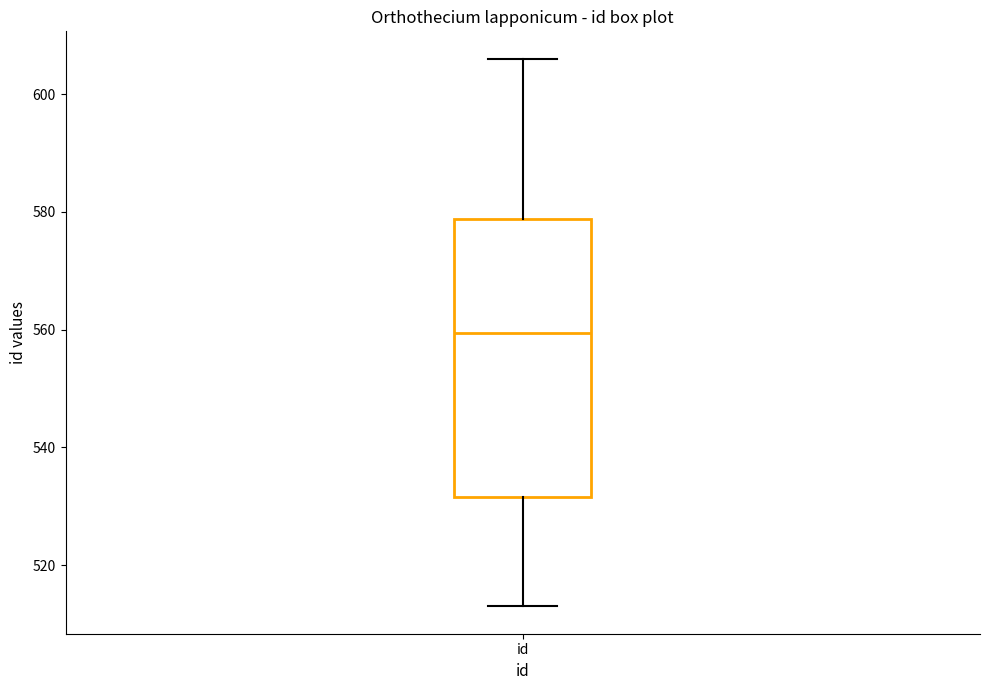

Transcribe this box plot: give where the median line is, the range the box spans, and where the two whiskers end, as read against the y-axis. The values are not printed on the chart, so give them approximately, as read against the axis.

median 560, box 532 to 578, whiskers 514 to 606